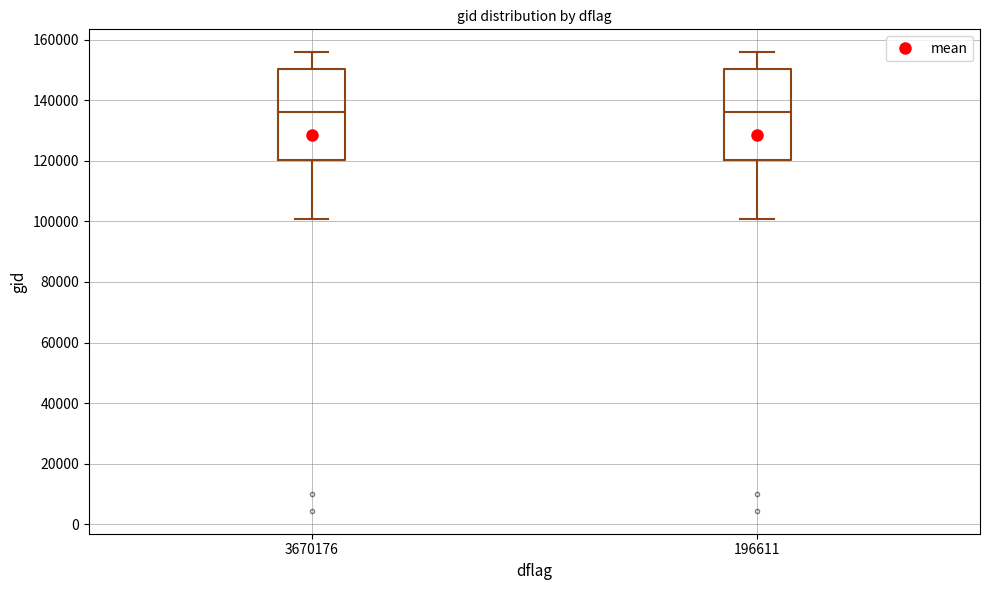

Reading left to right, read every box against the y-axis: the position of its median line, the range the box covers, and the ends of its whiskers. The values are not printed on the chart, so give them approximately, as read against the axis.

3670176: median 136000, box 120000 to 150000, whiskers 100000 to 156000
196611: median 136000, box 120000 to 150000, whiskers 100000 to 156000